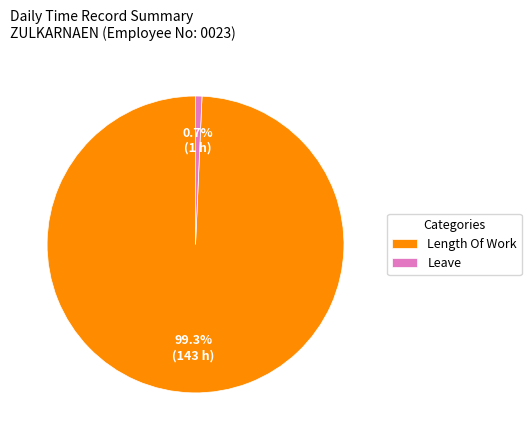

What is the majority slice?

Length Of Work